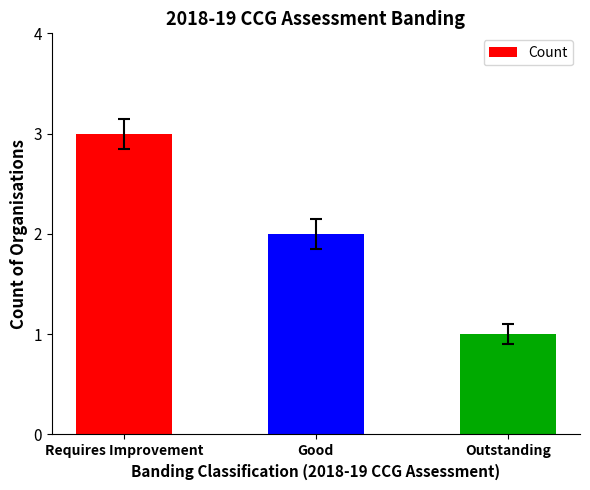

List the labels in order of value, largest first.

Requires Improvement, Good, Outstanding